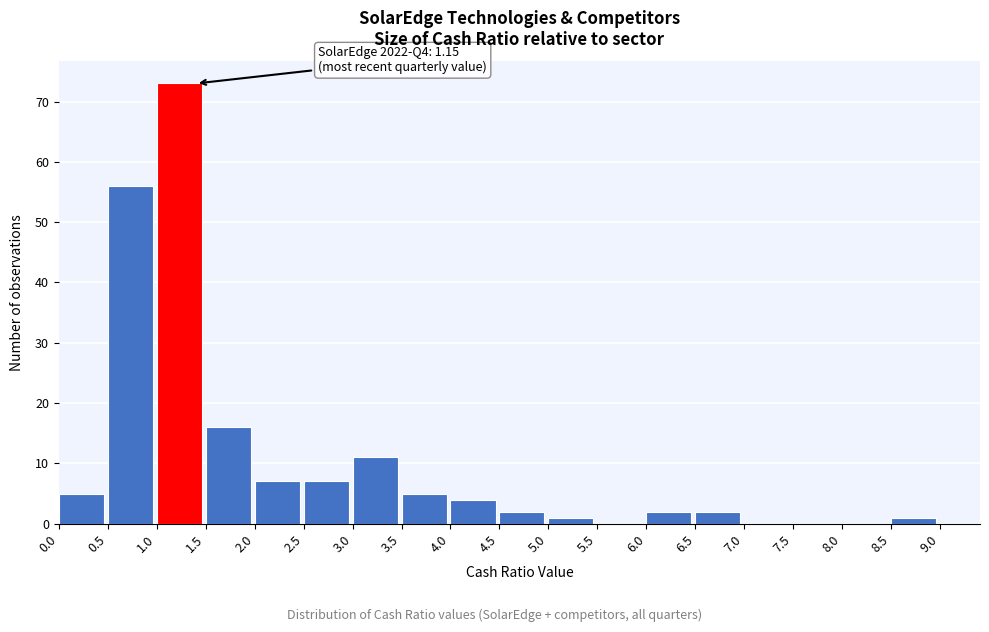

Over which range of the x-axis is the bar tallest?

1.0 to 1.5